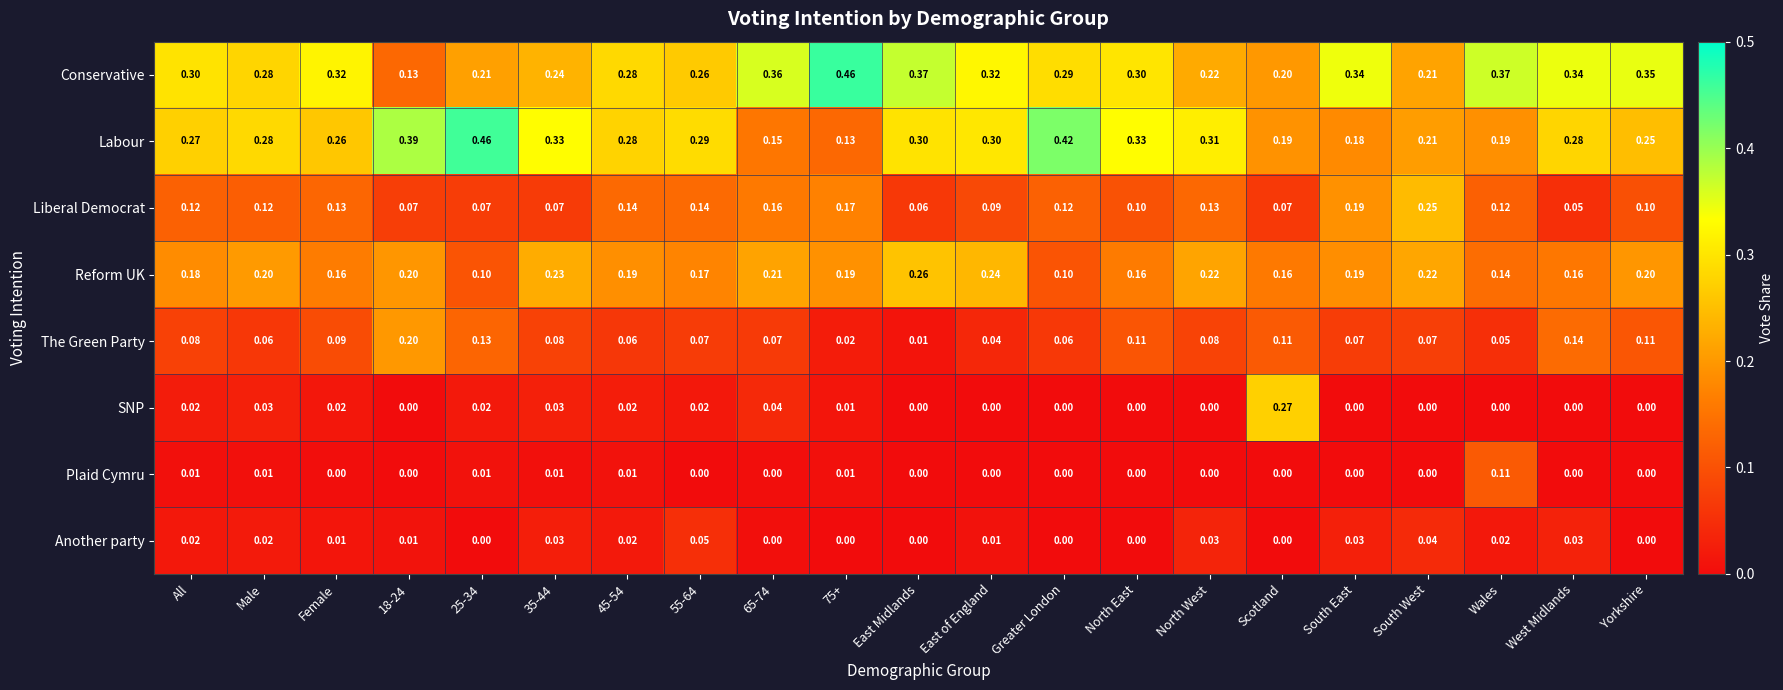

Is the value of The Green Party at Wales greater than the value of Another party at 18-24?

Yes